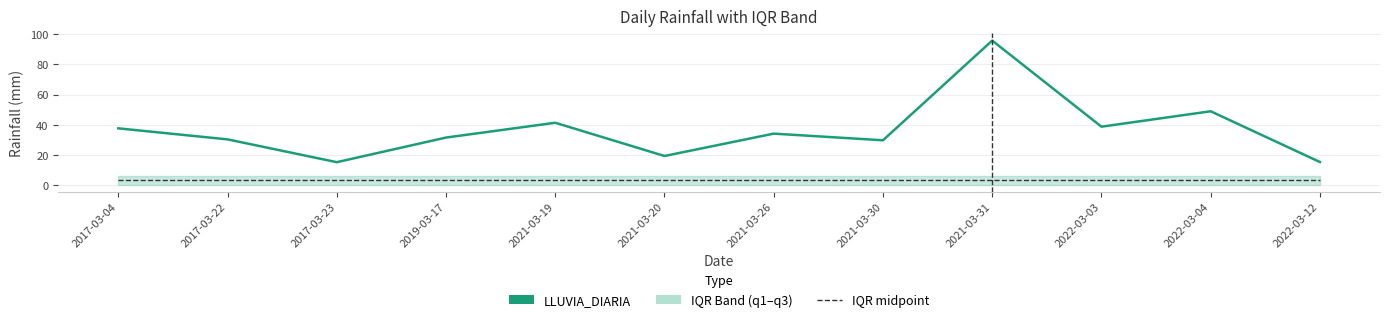

What is the total value across all series at 2017-03-22?

33.7